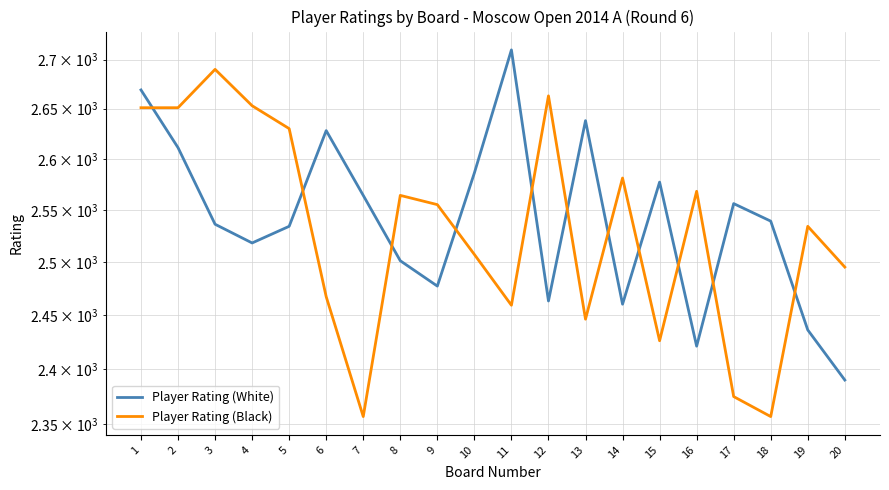

Is it true that Player Rating (White) equals 2539 at 18?

True